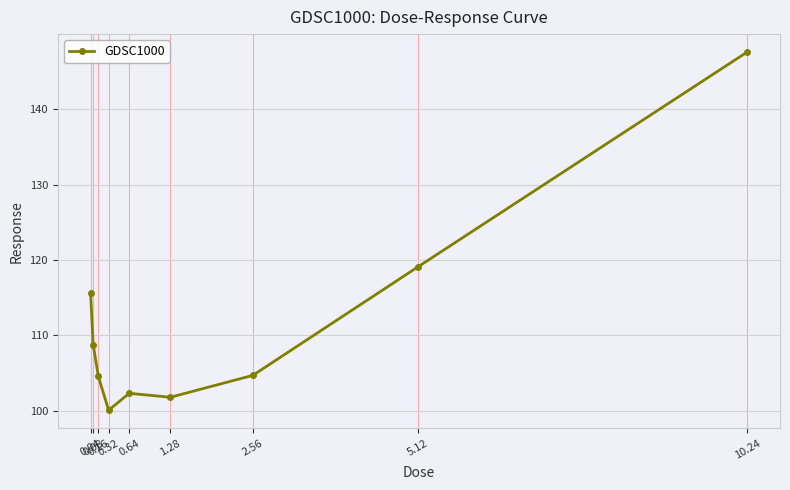

True or false: the data has more than 0 interior local peaks.

True